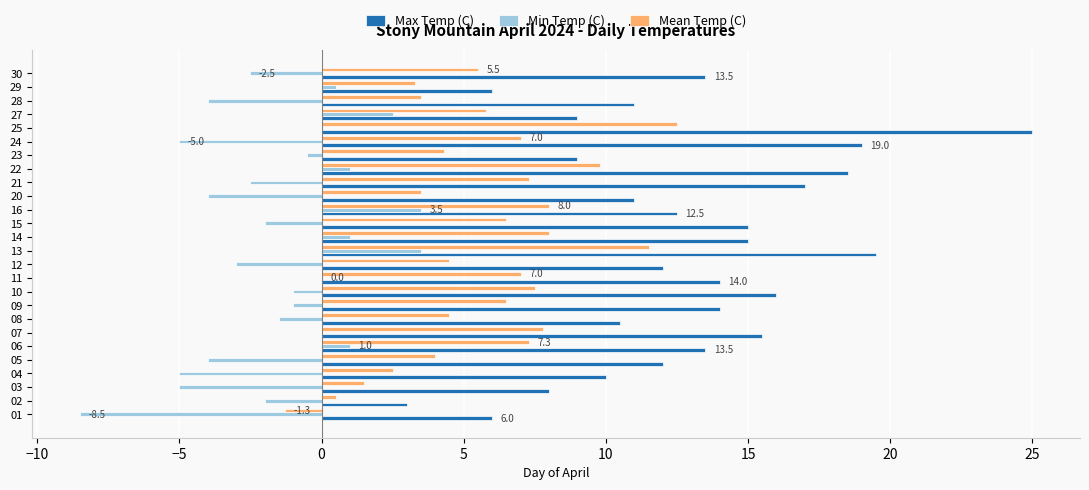

The value of Max Temp (C) at 28 is 11.0. True or false?

True